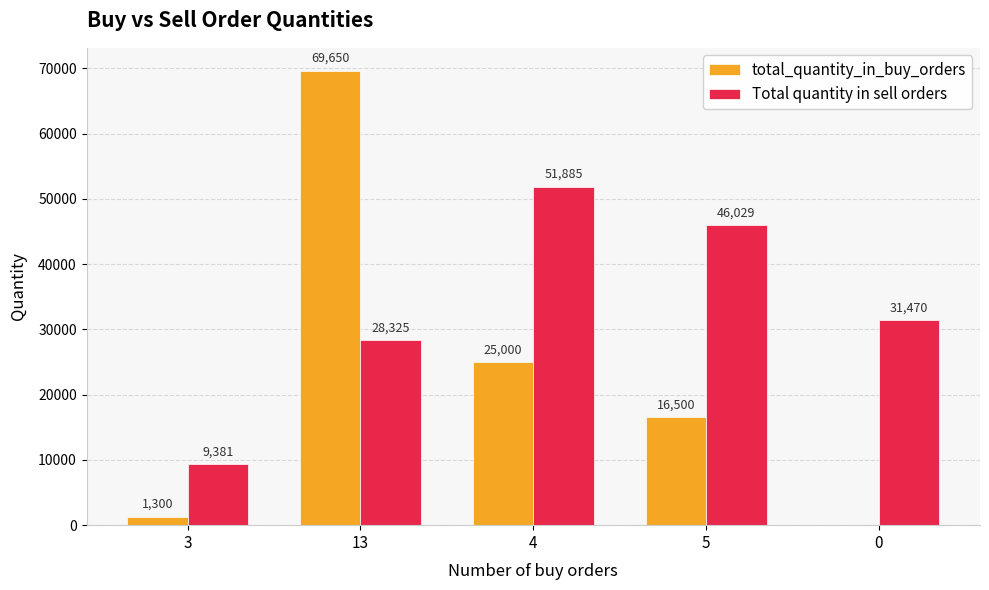

Is it true that Total quantity in sell orders equals 46029 at 5?

True